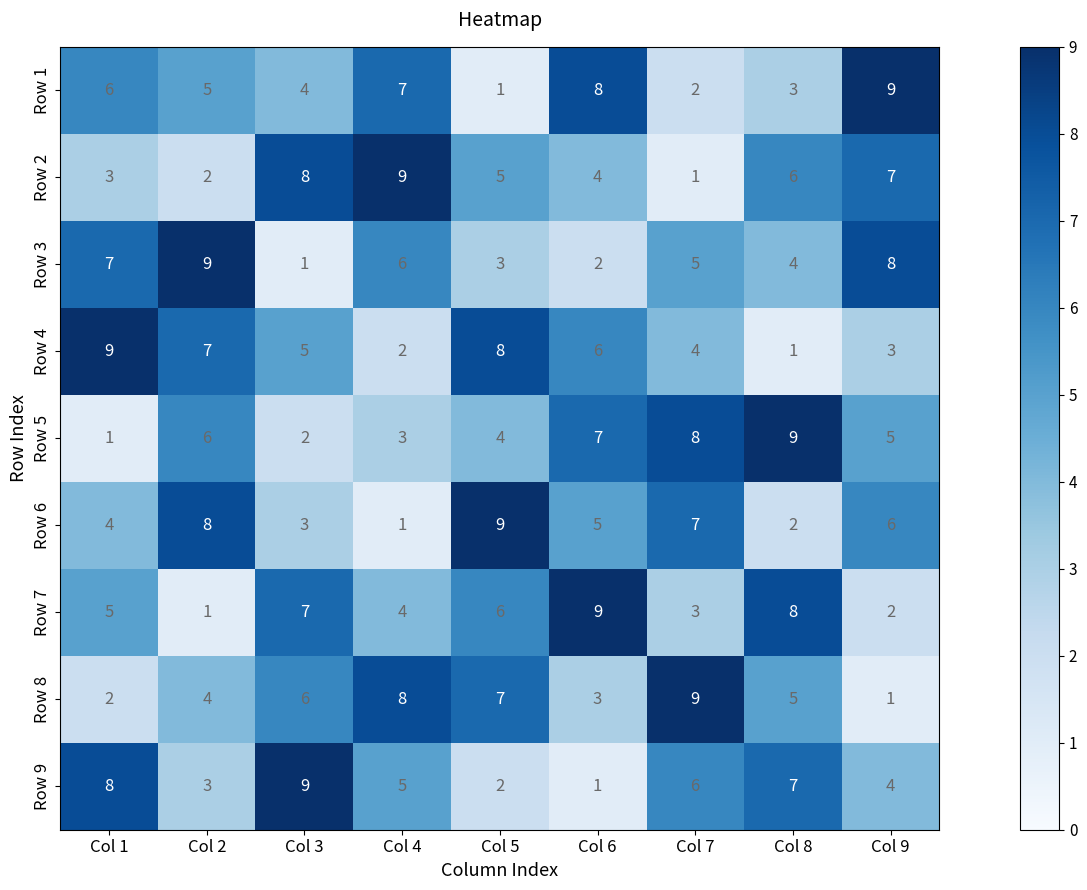

At which label does Row 2 reach its minimum?

Col 7